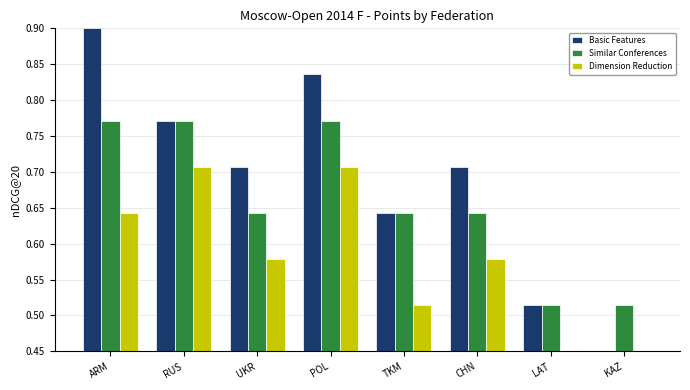

Are the bars grouped side by side (vs. stacked)?

Yes